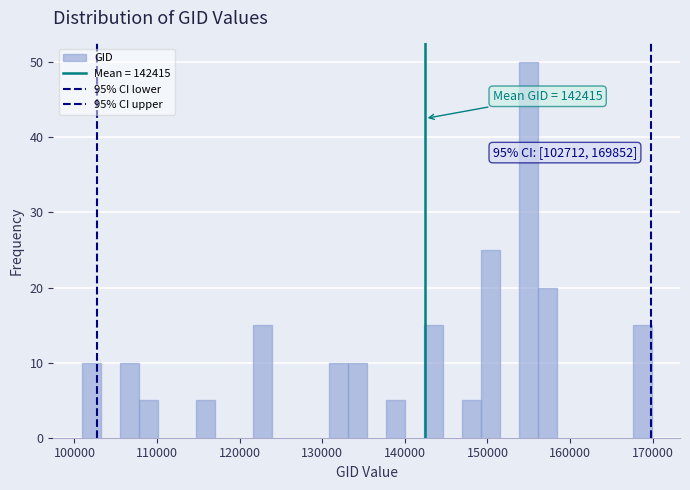

Read against the x-axis, roughly where is the centre of the tallest bar?

155000